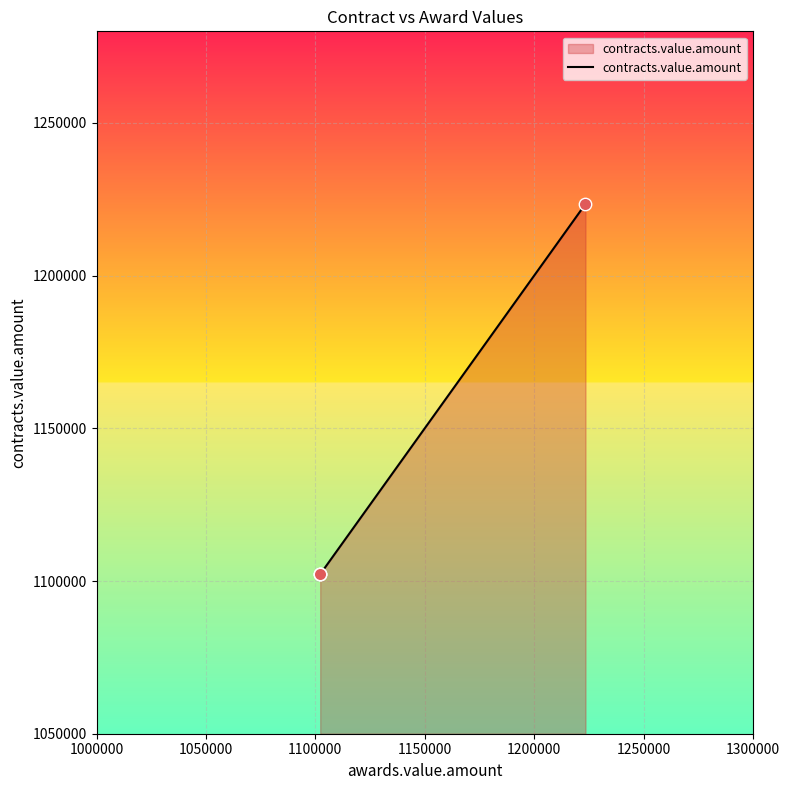

What is the difference between the maximum and minimum values?

121248.0